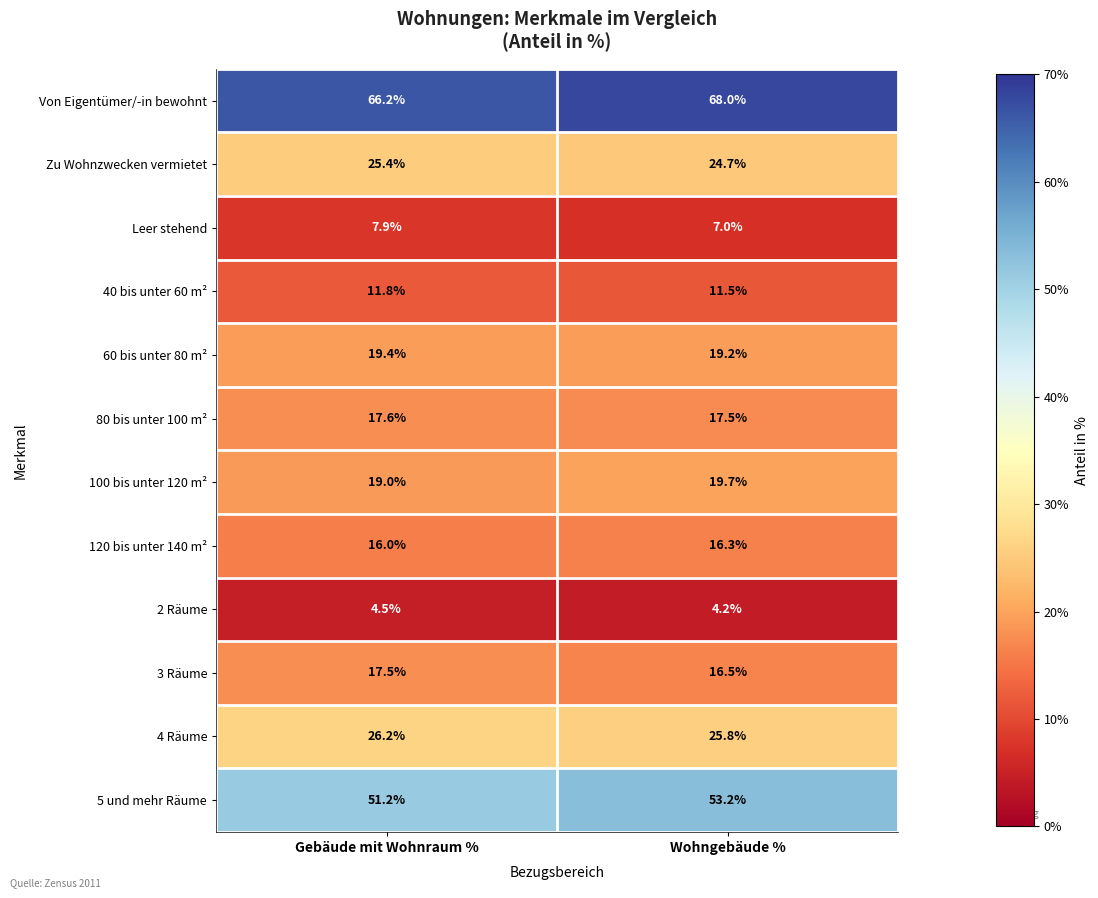

Which category has the lowest value in the Leer stehend series?

Wohngebäude %